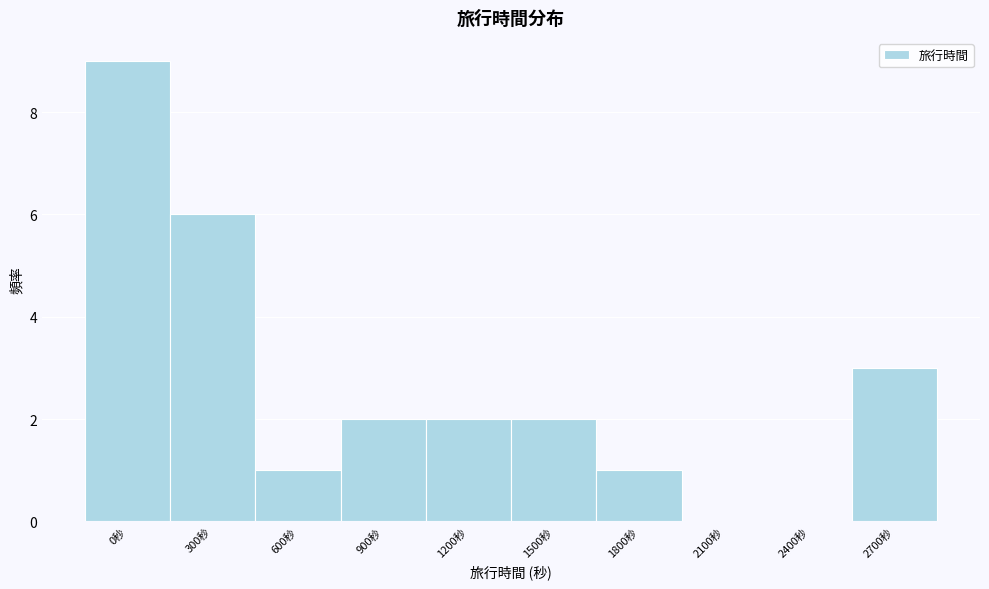

Reading left to right, list all the values displayed in this chart.

0秒=9	300秒=6	600秒=1	900秒=2	1200秒=2	1500秒=2	1800秒=1	2100秒=0	2400秒=0	2700秒=3